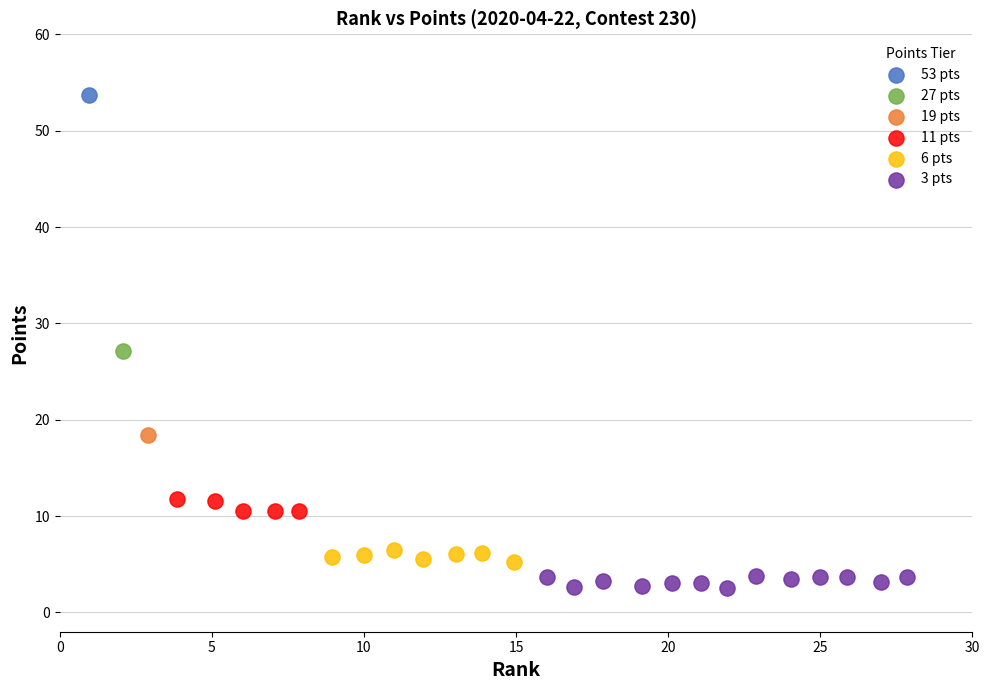

What are all the series names shown in the legend?

53 pts, 27 pts, 19 pts, 11 pts, 6 pts, 3 pts